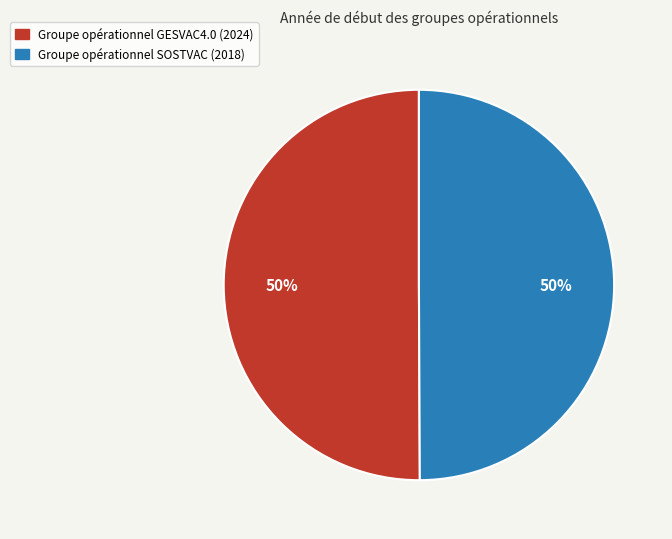

Combined, do Groupe opérationnel GESVAC4.0 (2024) and Groupe opérationnel SOSTVAC (2018) account for over 50%?

Yes